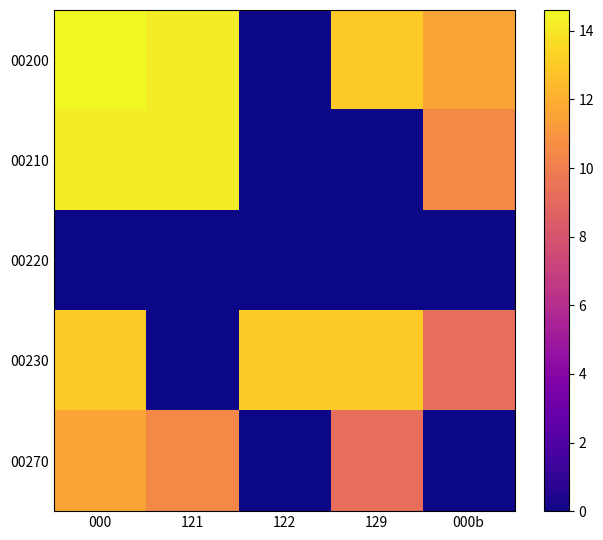

Between 129 and 000b, which series saw the biggest shift?

00210